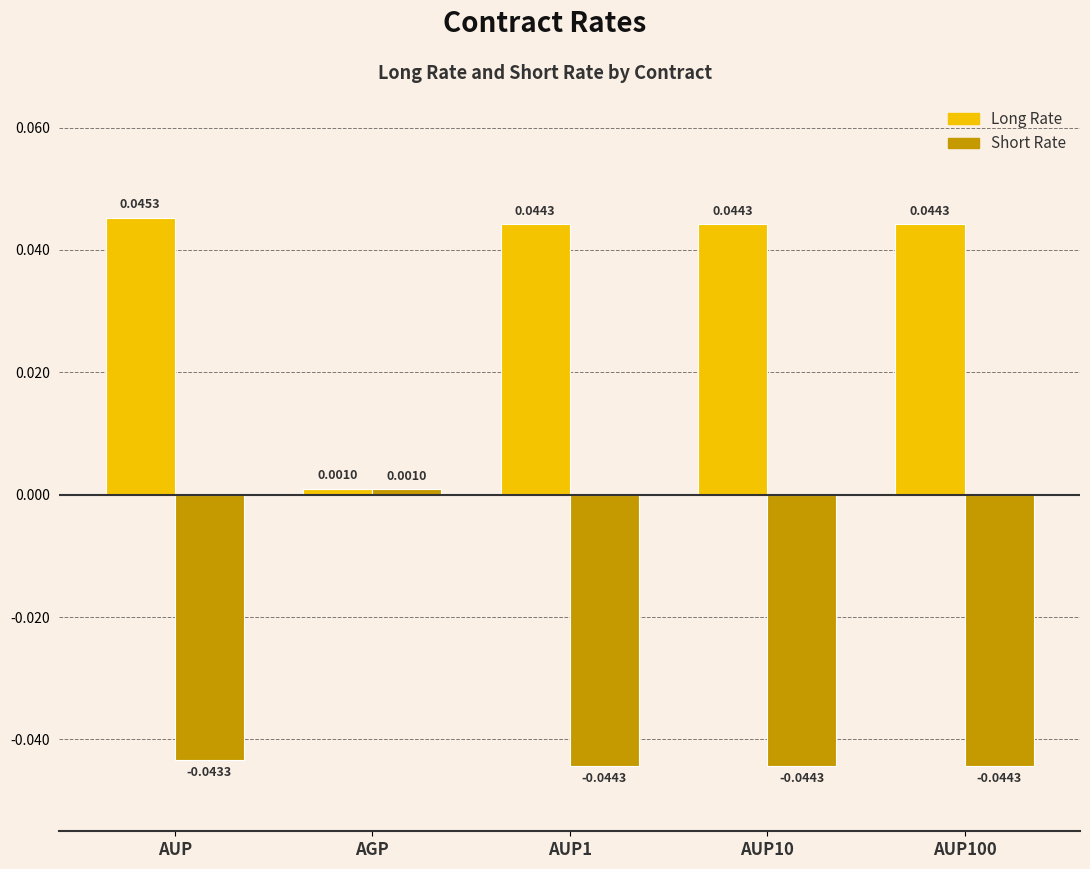

Which series has the largest total across all categories?

Long Rate